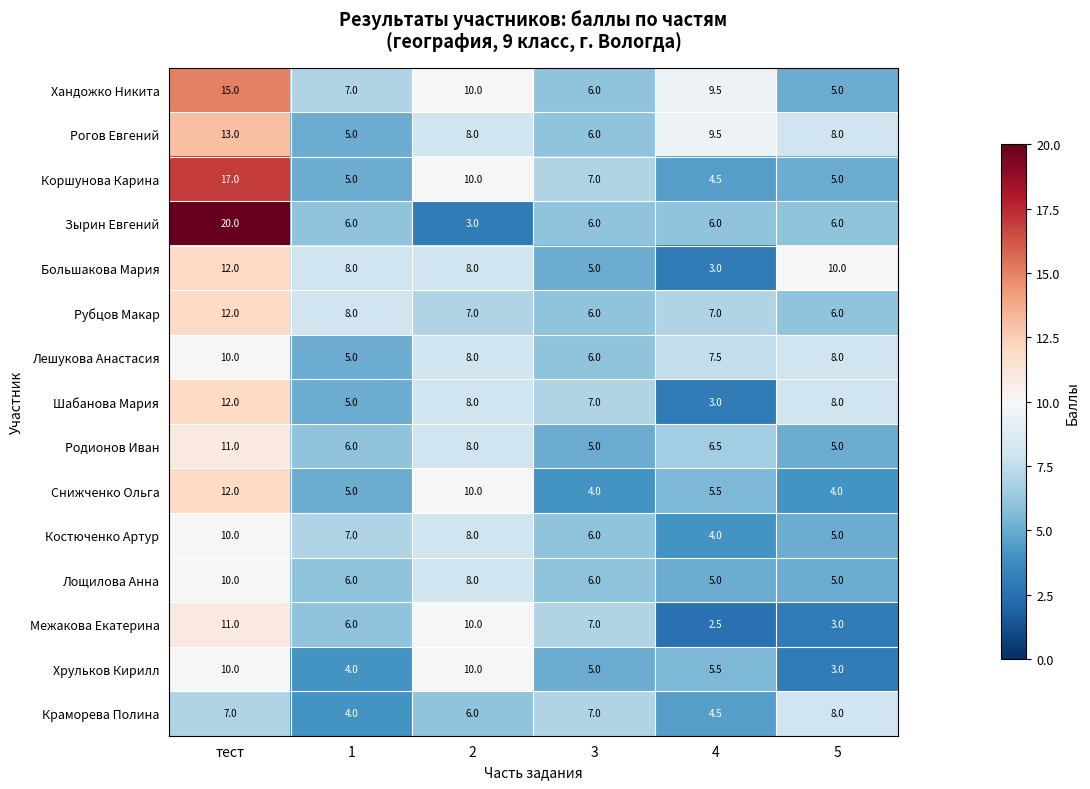

Is it true that Зырин Евгений equals 6.0 at 1?

True